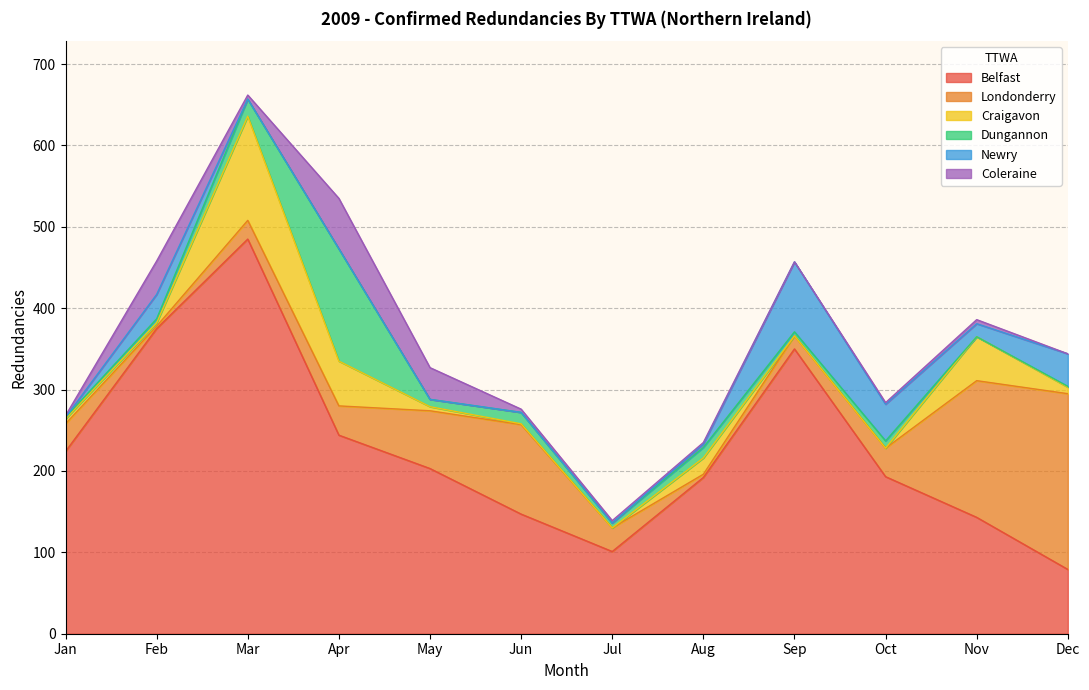

Reading right to left, list all the values displayed in this chart.

Belfast: 79	143	193	350	192	101	147	203	244	485	375	224
Londonderry: 216	168	35	16	4	29	110	71	36	23	3	34
Craigavon: 8	54	0	0	20	0	1	5	55	128	4	6
Dungannon: 1	0	9	5	13	6	14	9	138	21	5	2
Newry: 40	16	45	86	4	0	0	0	0	0	30	0
Coleraine: 0	5	2	0	2	3	4	39	62	5	41	2